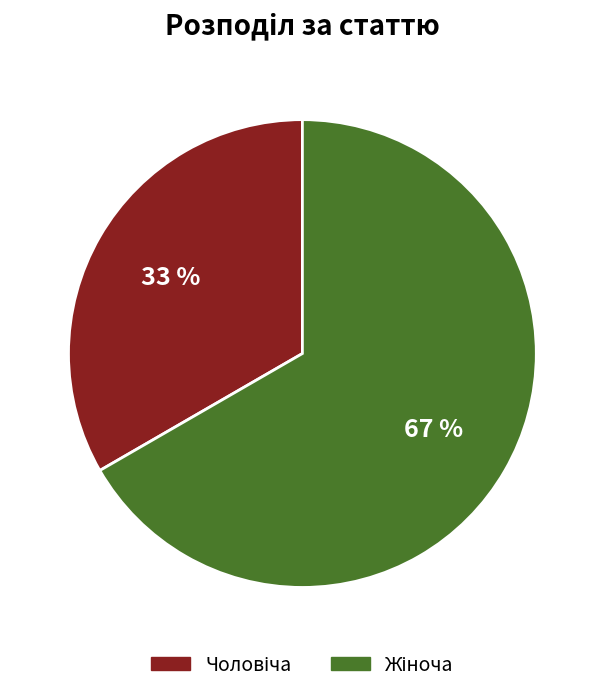

To the nearest percent, what is the average slice percentage?

50%